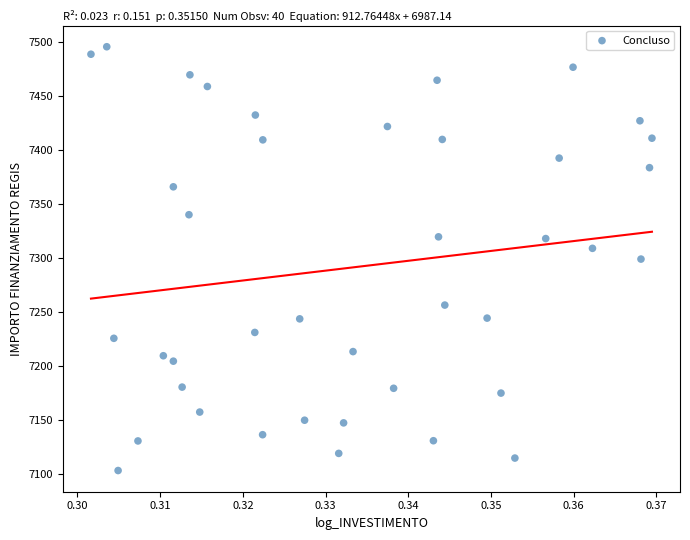

What is the range of Y values (max minus min)?

392.5